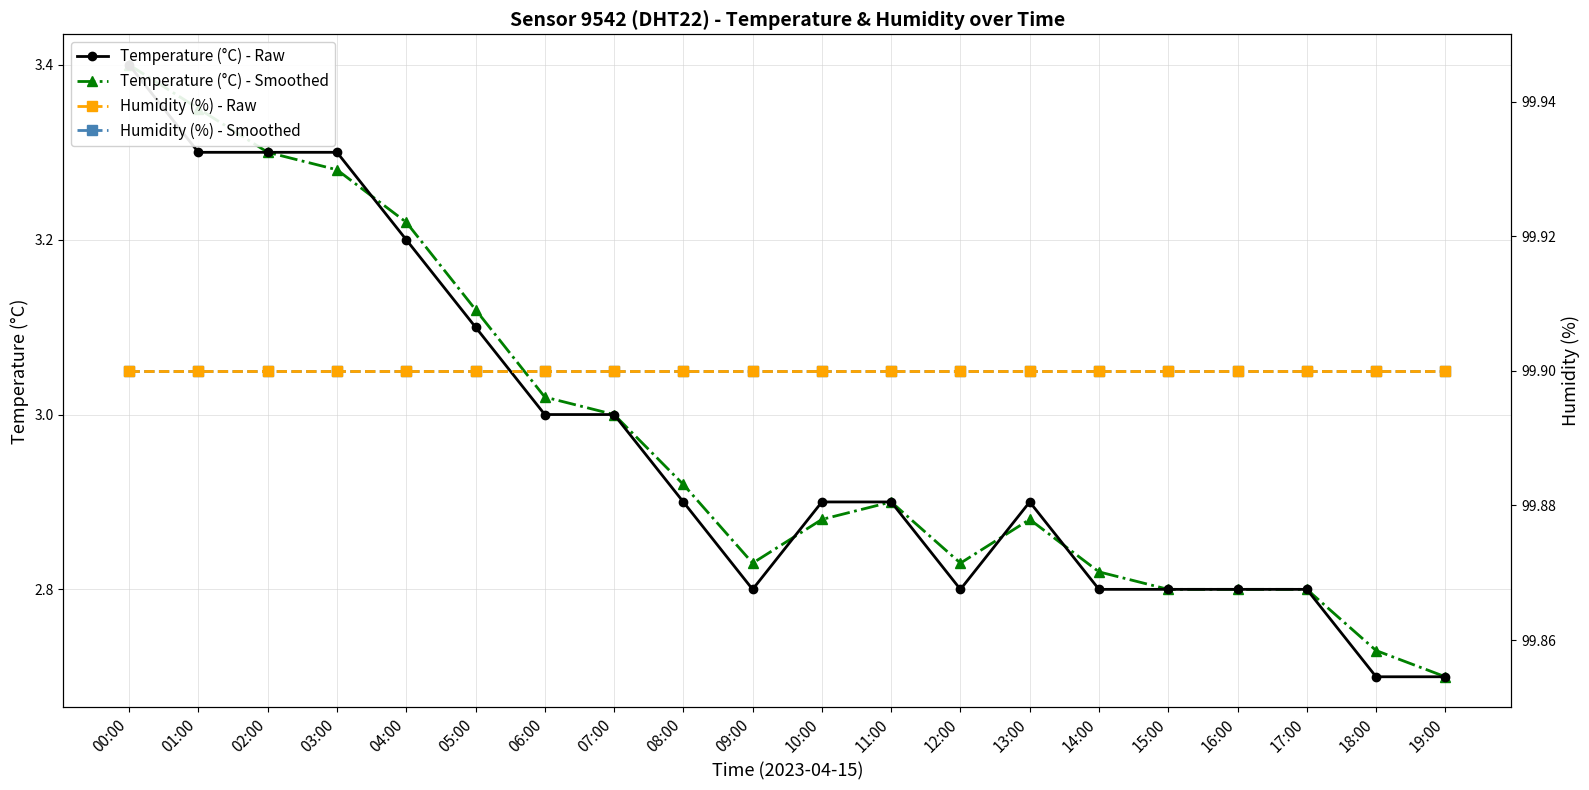

True or false: Humidity (%) - Raw and Temperature (°C) - Smoothed intersect in this chart.

False